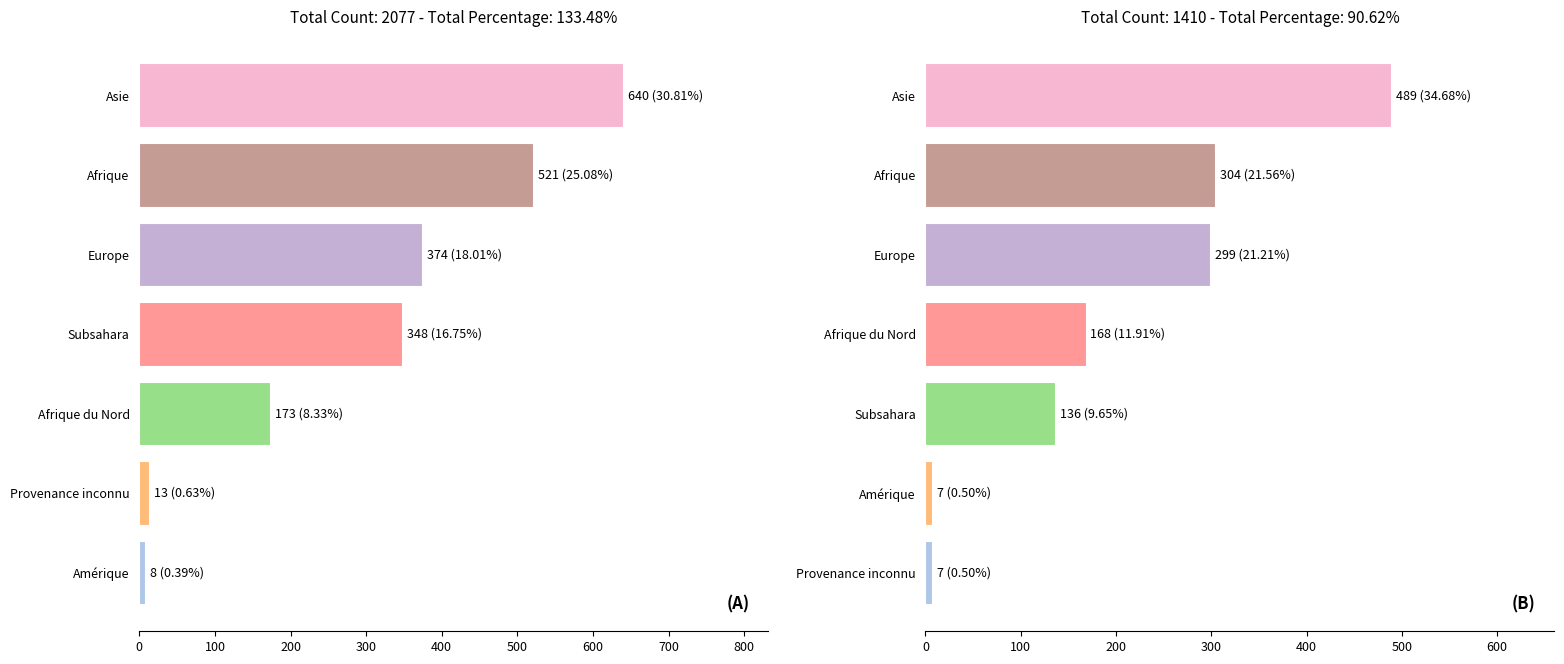

Does the chart contain any negative values?

No